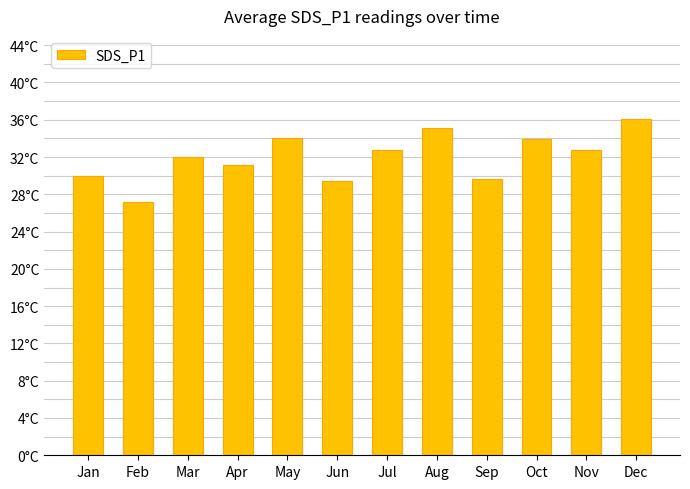

Rank the categories by value from lowest to highest.

Feb, Jun, Sep, Jan, Apr, Mar, Nov, Jul, Oct, May, Aug, Dec